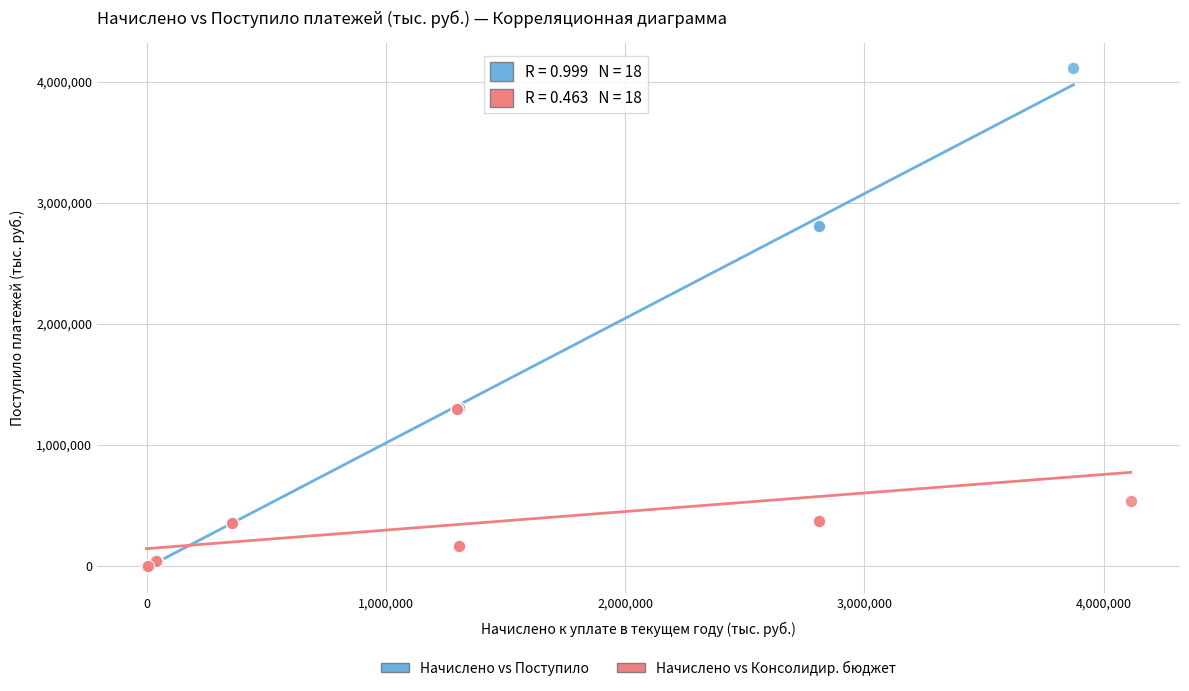

Which series has the largest Y range (max minus min)?

Начислено vs Поступило